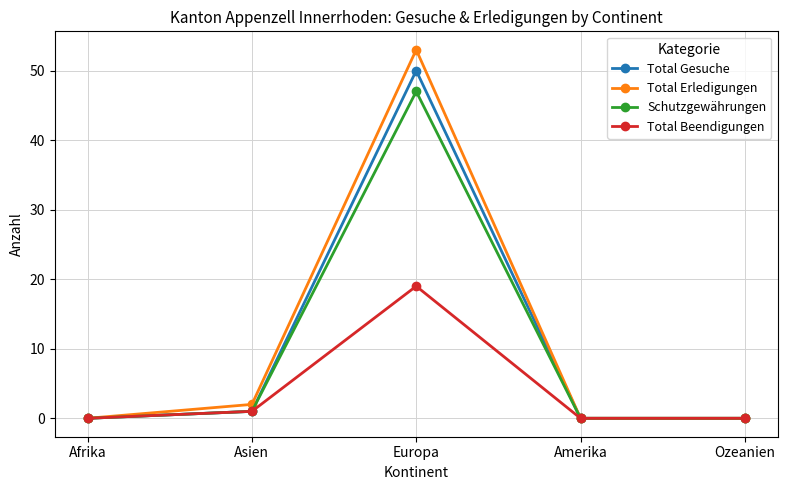

What are all the series names shown in the legend?

Total Gesuche, Total Erledigungen, Schutzgewährungen, Total Beendigungen